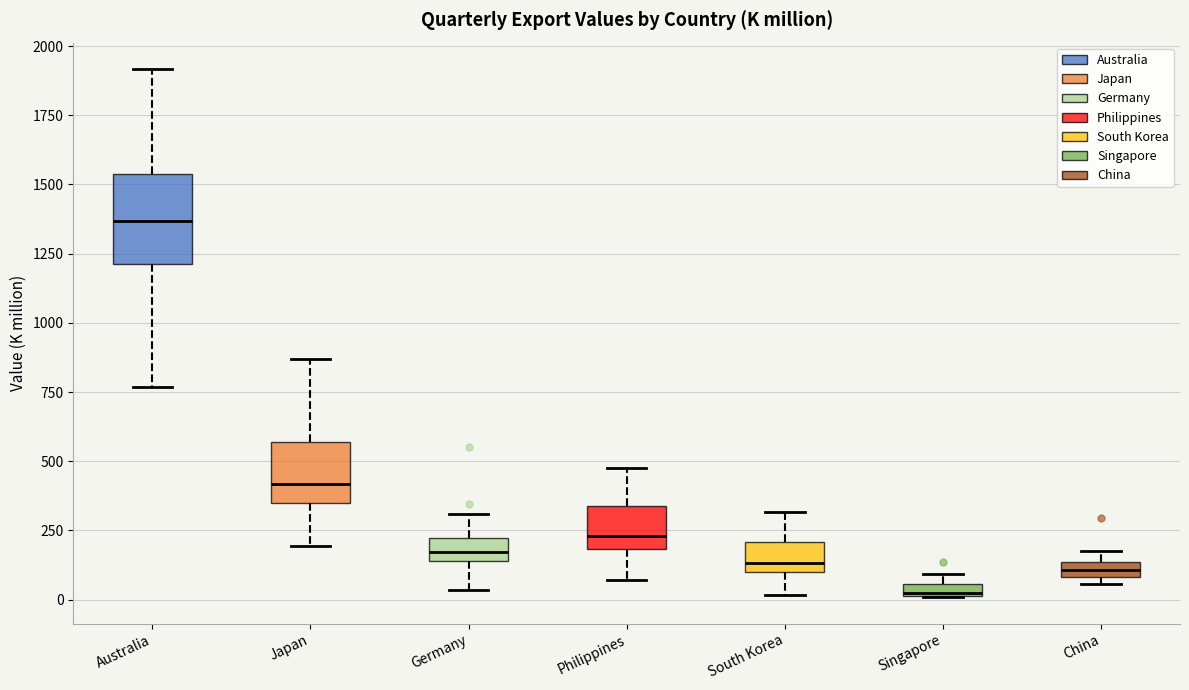

Which box's median line is the highest?

Australia